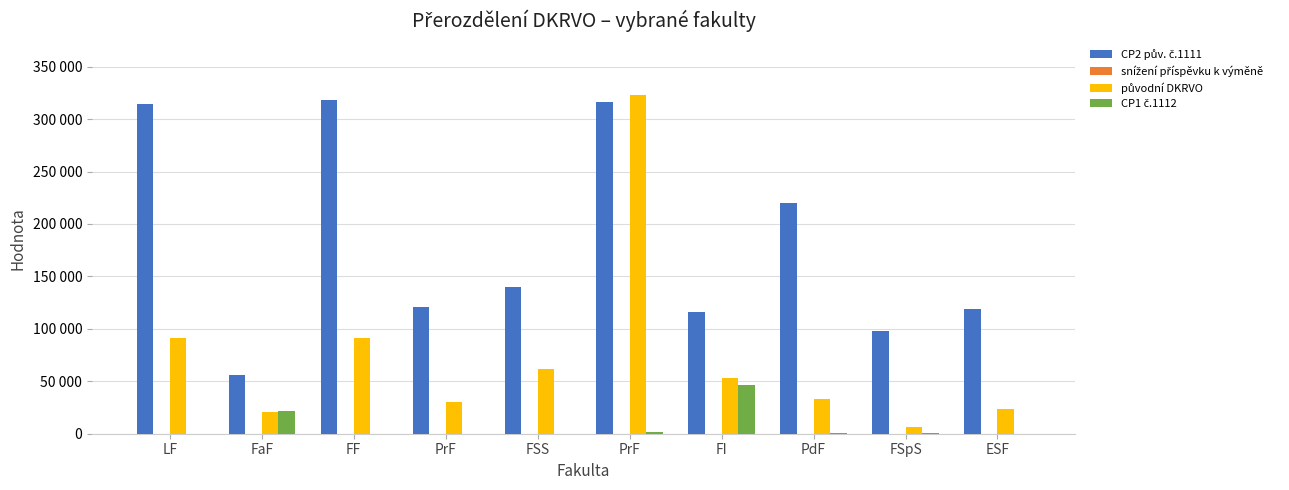

Reading right to left, transcribe all the data shown in this chart.

CP2 pův. č.1111: ESF=118931.0	FSpS=97923.3	PdF=220081.9	FI=116169.2	PrF=315955.2	FSS=139942.8	PrF=120541.4	FF=317858.5	FaF=55996.7	LF=314640.0
snížení příspěvku k výměně: ESF=0.0	FSpS=0.0	PdF=0.0	FI=0.0	PrF=0.0	FSS=0.0	PrF=0.0	FF=0.0	FaF=0.0	LF=0.0
původní DKRVO: ESF=23204.2	FSpS=6157.3	PdF=33318.2	FI=53314.1	PrF=323020.2	FSS=61580.4	PrF=30296.7	FF=91249.4	FaF=20248.0	LF=91019.2
CP1 č.1112: ESF=0.0	FSpS=500.0	PdF=400.0	FI=46705.0	PrF=2000.0	FSS=0.0	PrF=0.0	FF=126.0	FaF=21485.0	LF=0.0